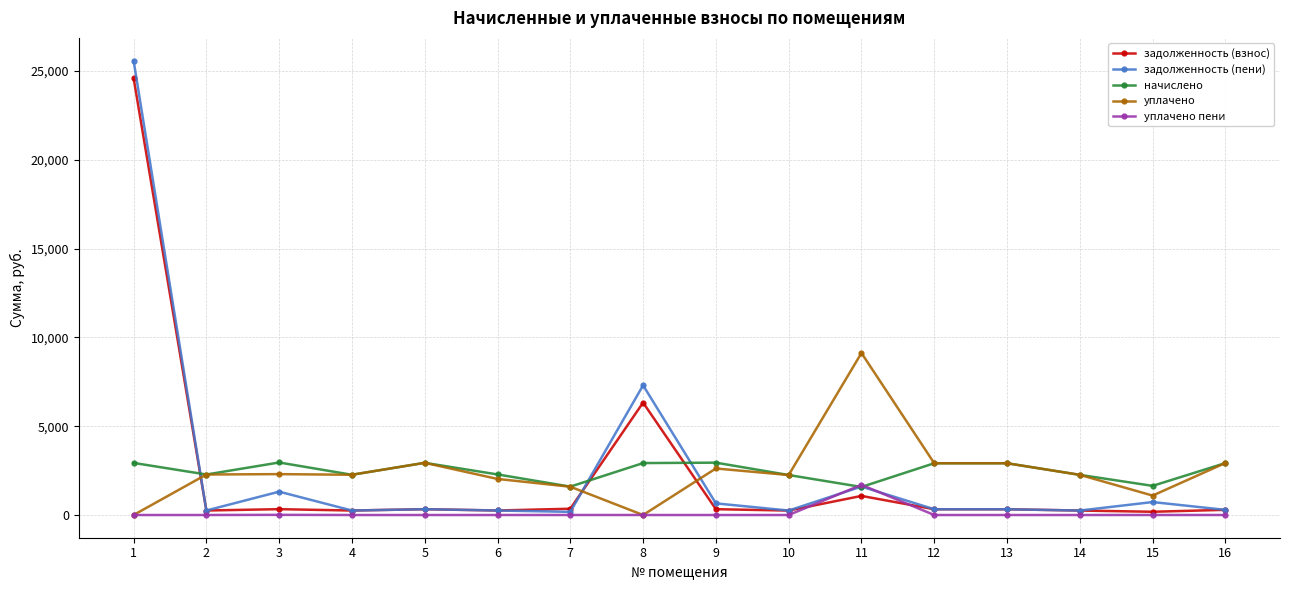

Is it true that уплачено пени equals 0.0 at 2?

True